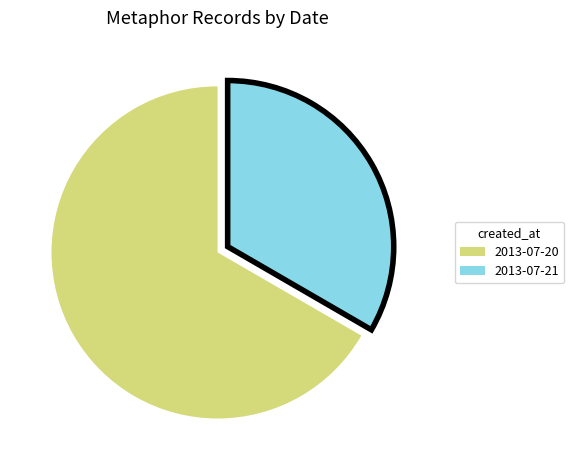

Is there any slice that represents more than half of the pie?

Yes